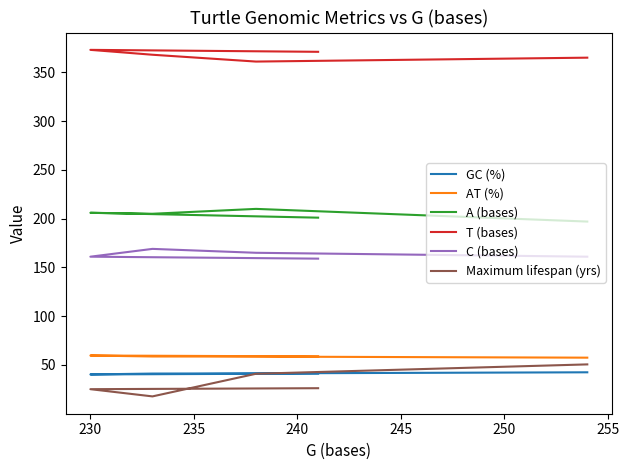

How many data points does each series have?

5